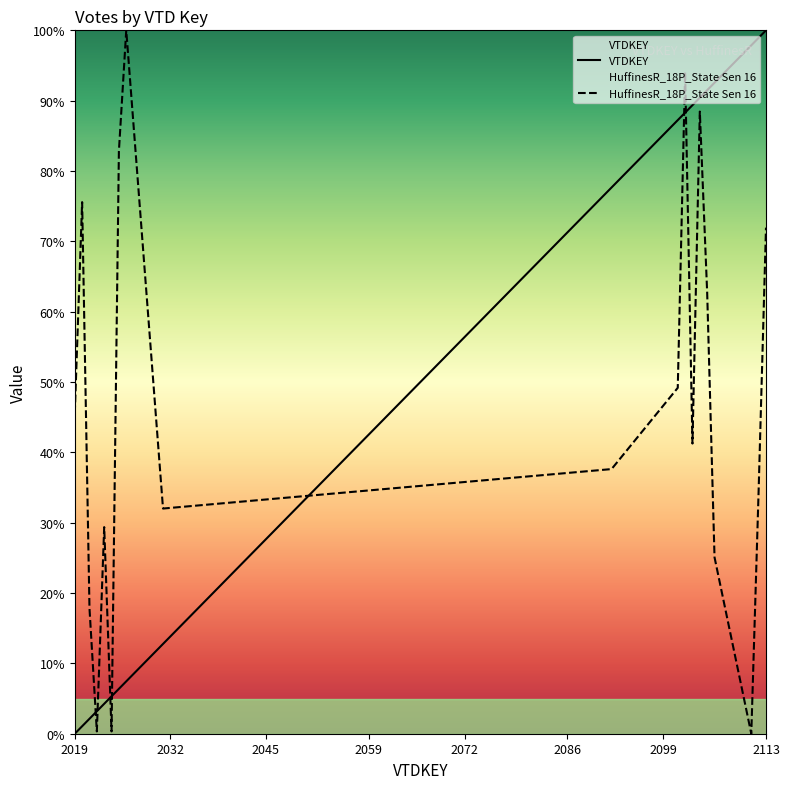

Which series ends up on top after the final intersection of VTDKEY and HuffinesR_18P_State Sen 16?

VTDKEY